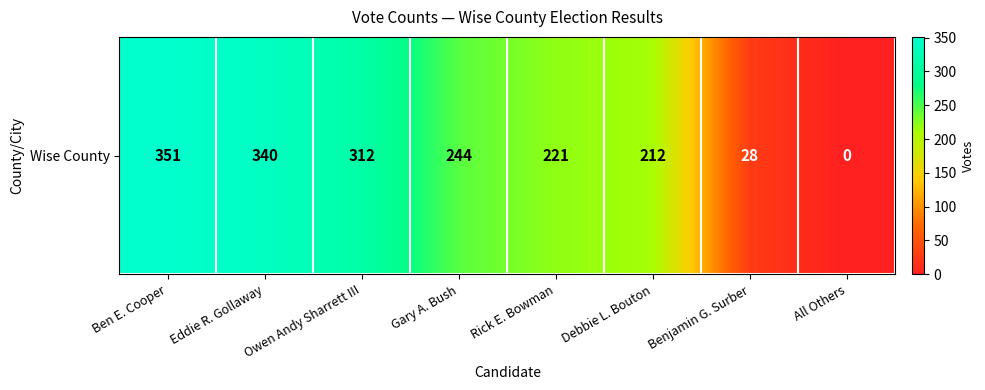

What is the difference between the maximum and minimum values?

351